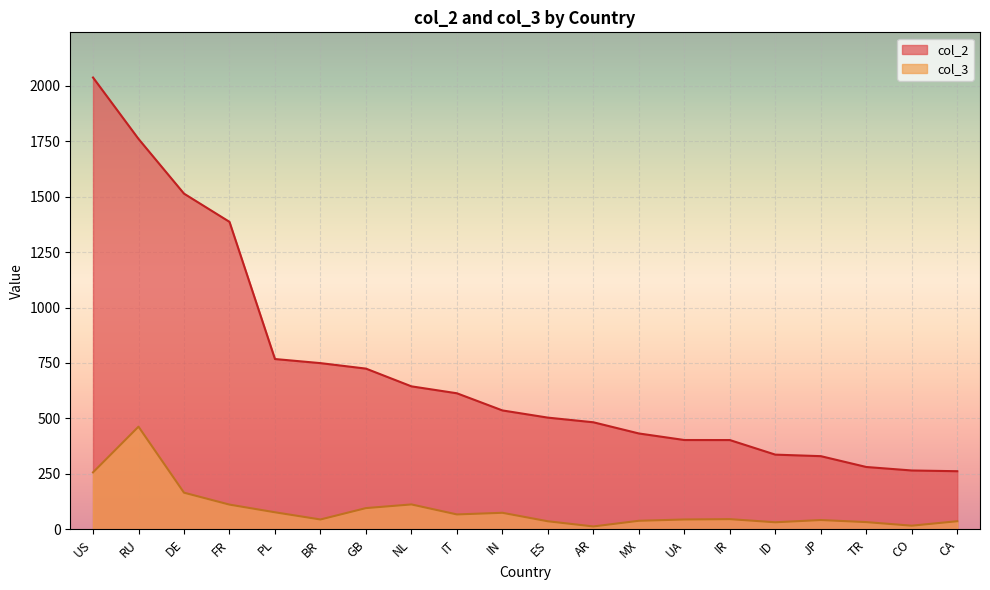

Reading right to left, transcribe all the data shown in this chart.

col_2: CA=262.0	CO=265.3	TR=281.1	JP=329.9	ID=336.8	IR=402.5	UA=402.7	MX=432.2	AR=482.7	ES=503.6	IN=536.1	IT=613.4	NL=644.7	GB=724.6	BR=749.4	PL=767.8	FR=1386.3	DE=1513.6	RU=1760.3	US=2037.1
col_3: CA=36.6	CO=16.5	TR=32.6	JP=41.9	ID=31.8	IR=45.9	UA=44.4	MX=38.5	AR=13.0	ES=36.3	IN=74.6	IT=67.2	NL=112.3	GB=95.7	BR=44.4	PL=76.9	FR=111.5	DE=165.3	RU=462.9	US=256.8